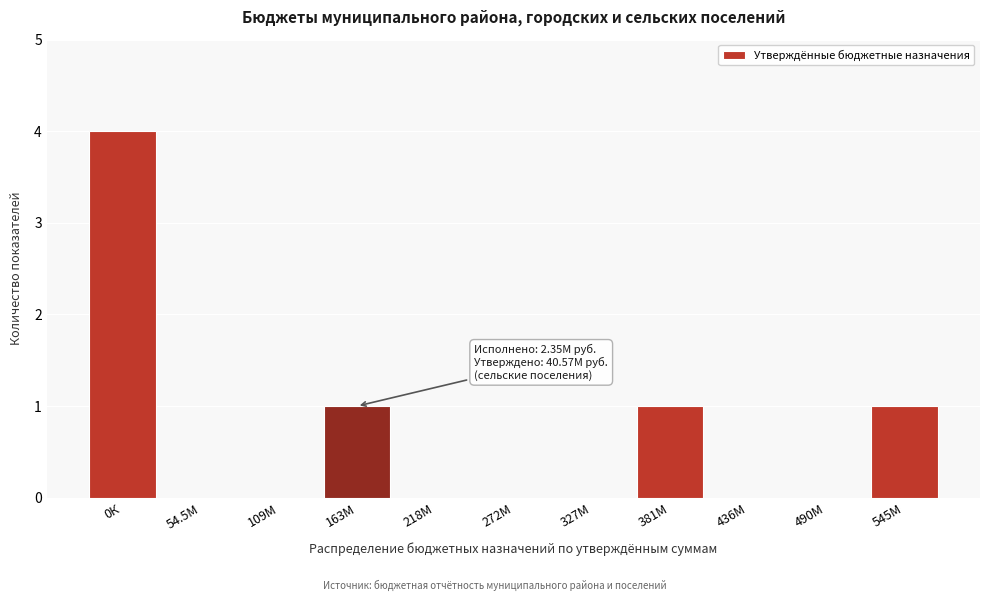

Reading left to right, what are all the values shown in this chart?

0К=4	54.5М=0	109М=0	163М=1	218М=0	272М=0	327М=0	381М=1	436М=0	490М=0	545М=1